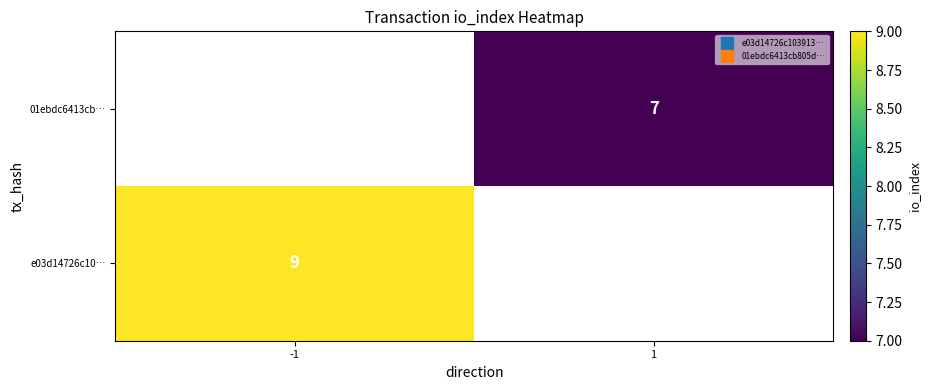

Which category has the lowest value across all series?

1